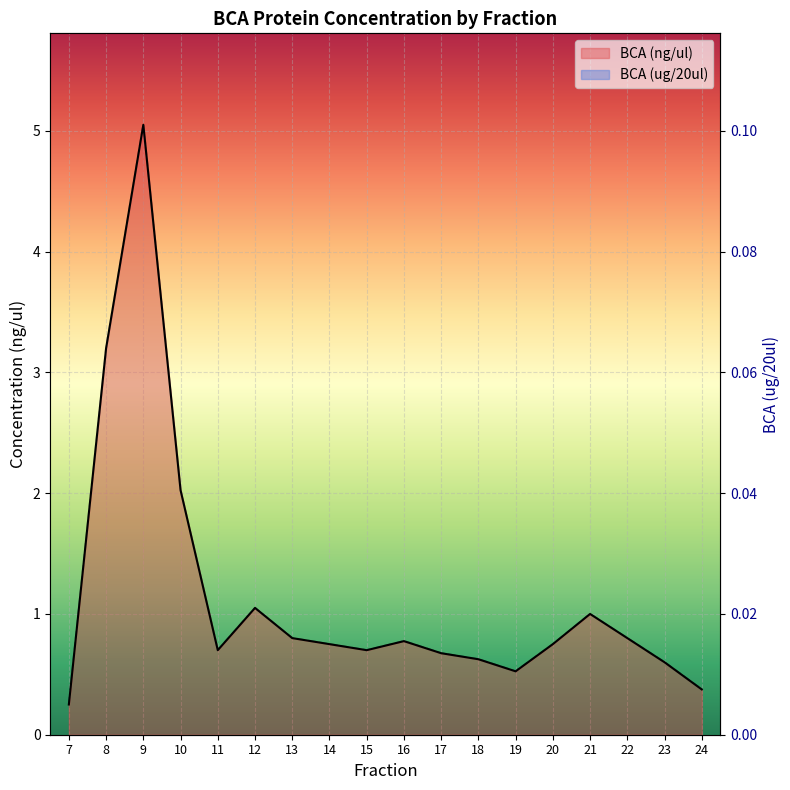

List the labels in order of BCA (ug/20ul) value, largest first.

9, 8, 10, 12, 21, 13, 22, 16, 14, 20, 11, 15, 17, 18, 23, 19, 24, 7